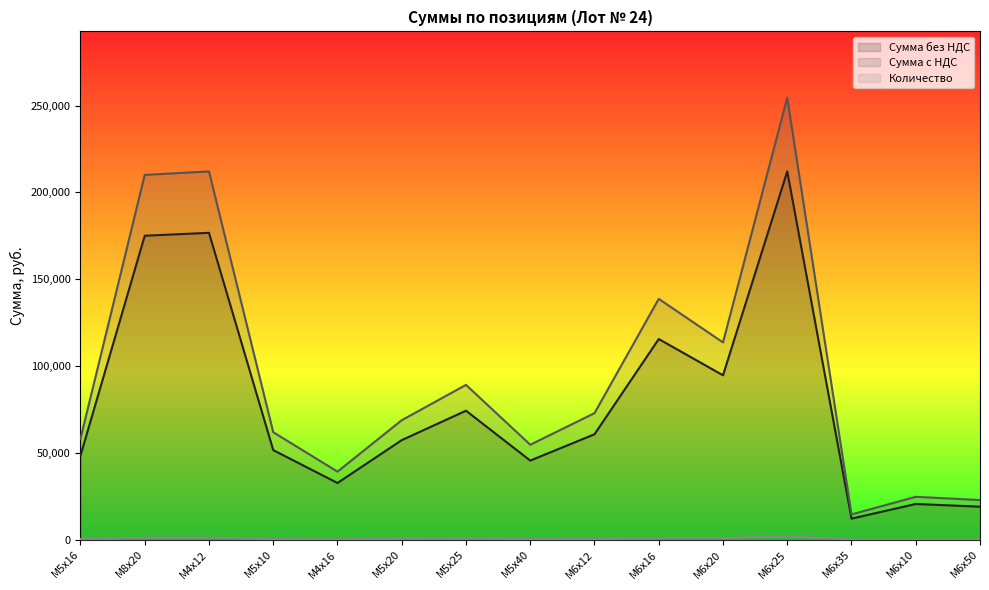

Reading left to right, extract all data points from this chart.

Сумма без НДС: М5х16=48500	М8х20=175068	М4х12=176730	М5х10=51612	М4х16=32700	М5х20=57372	М5х25=74320	М5х40=45600	М6х12=60751	М6х16=115589	М6х20=94704	М6х25=212106	М6х35=12183	М6х10=20614	М6х50=19055
Сумма с НДС: М5х16=58200	М8х20=210082	М4х12=212076	М5х10=61934	М4х16=39240	М5х20=68846	М5х25=89184	М5х40=54720	М6х12=72901	М6х16=138707	М6х20=113645	М6х25=254527	М6х35=14619	М6х10=24736	М6х50=22866
Количество: М5х16=500	М8х20=1200	М4х12=1280	М5х10=400	М4х16=300	М5х20=600	М5х25=800	М5х40=400	М6х12=440	М6х16=920	М6х20=960	М6х25=2240	М6х35=140	М6х10=140	М6х50=140